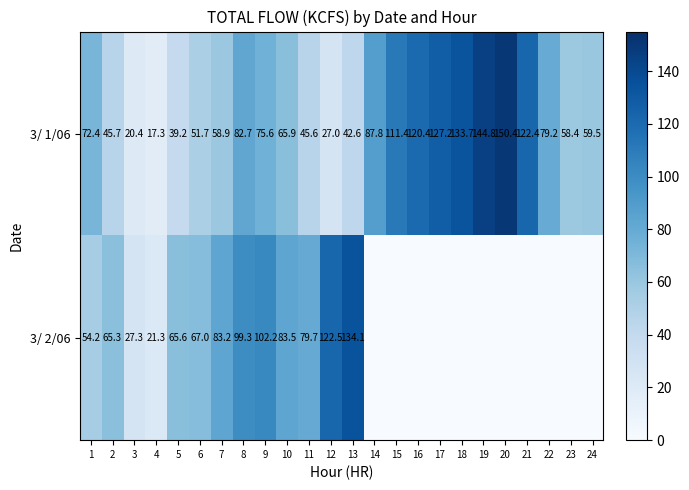

What is the maximum value shown in the chart?

150.4